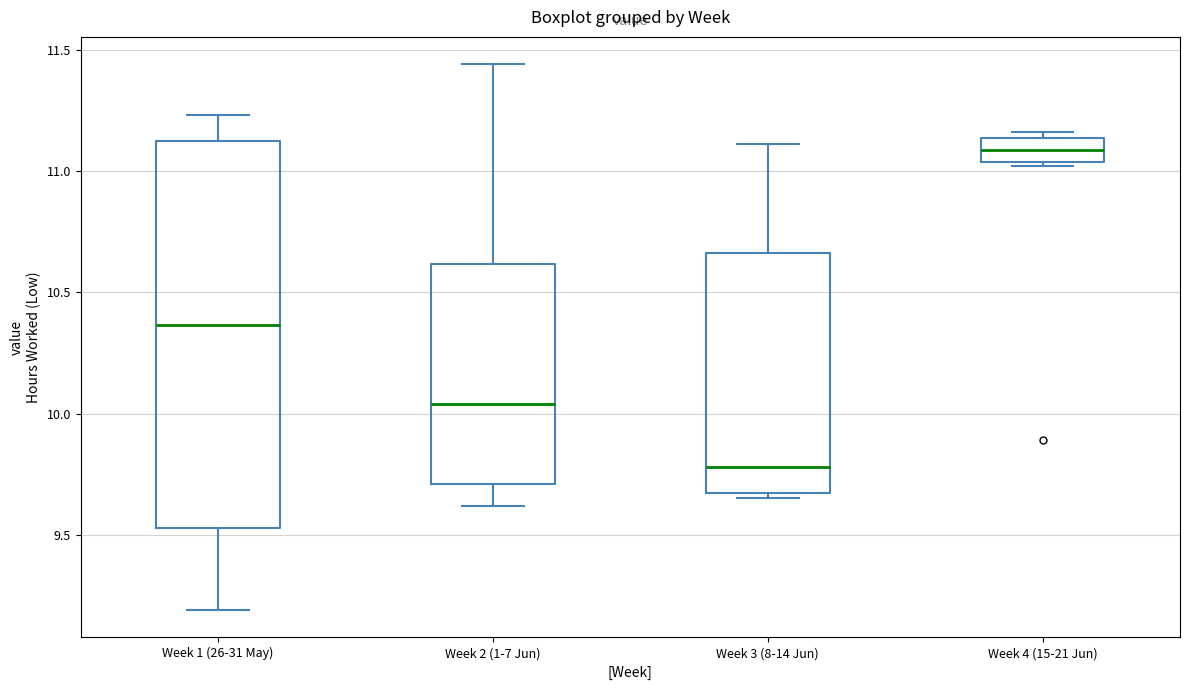

Which box's median line is the highest?

Week 4 (15-21 Jun)